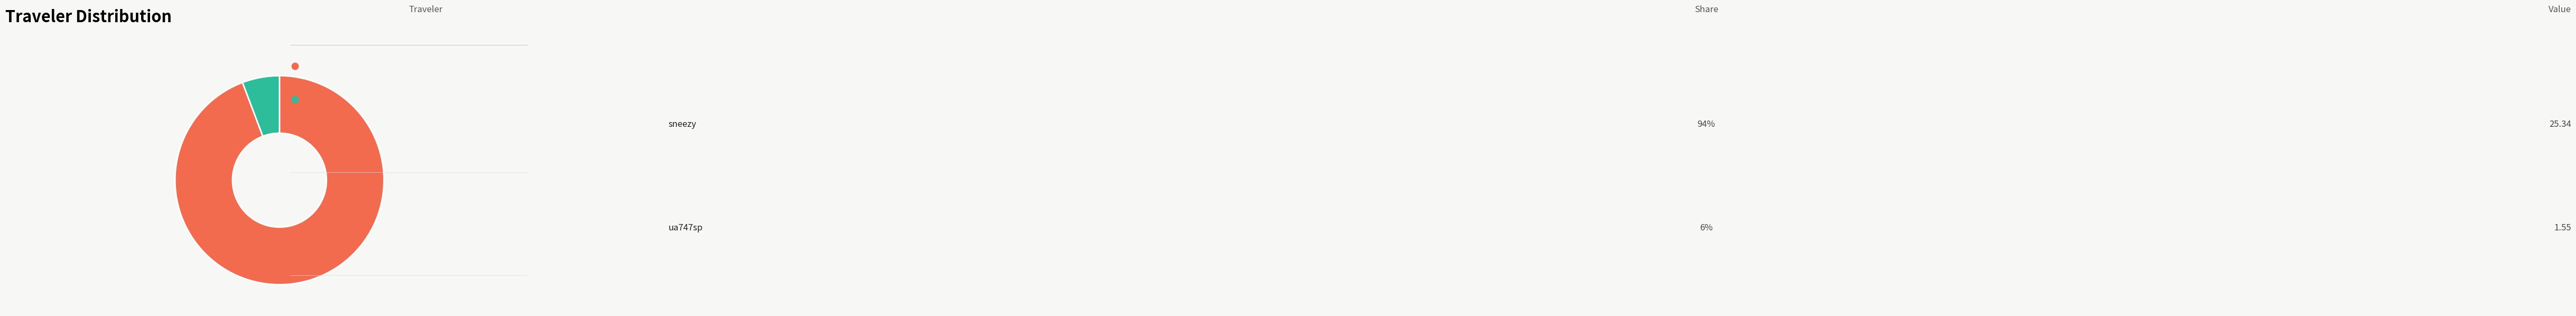

Does any single category account for the majority?

Yes